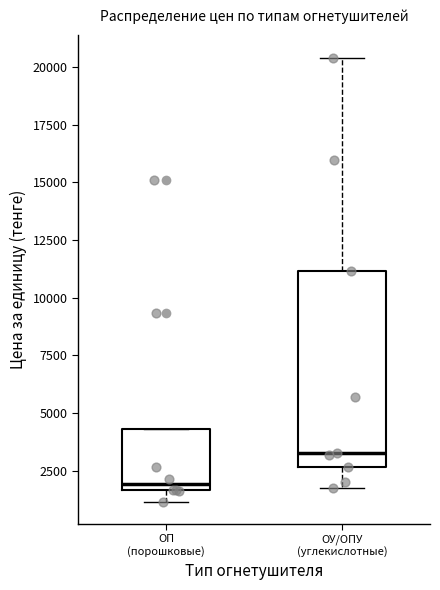

Reading left to right, transcribe this box plot: for each box, give where its median line is, the range the box spans, and where its two whiskers end, as read against the y-axis. The values are not printed on the chart, so give them approximately, as read against the axis.

ОП (порошковые): median 2000, box 1500 to 4500, whiskers 1000 to 4500
ОУ/ОПУ (углекислотные): median 3500, box 2500 to 11000, whiskers 2000 to 20500